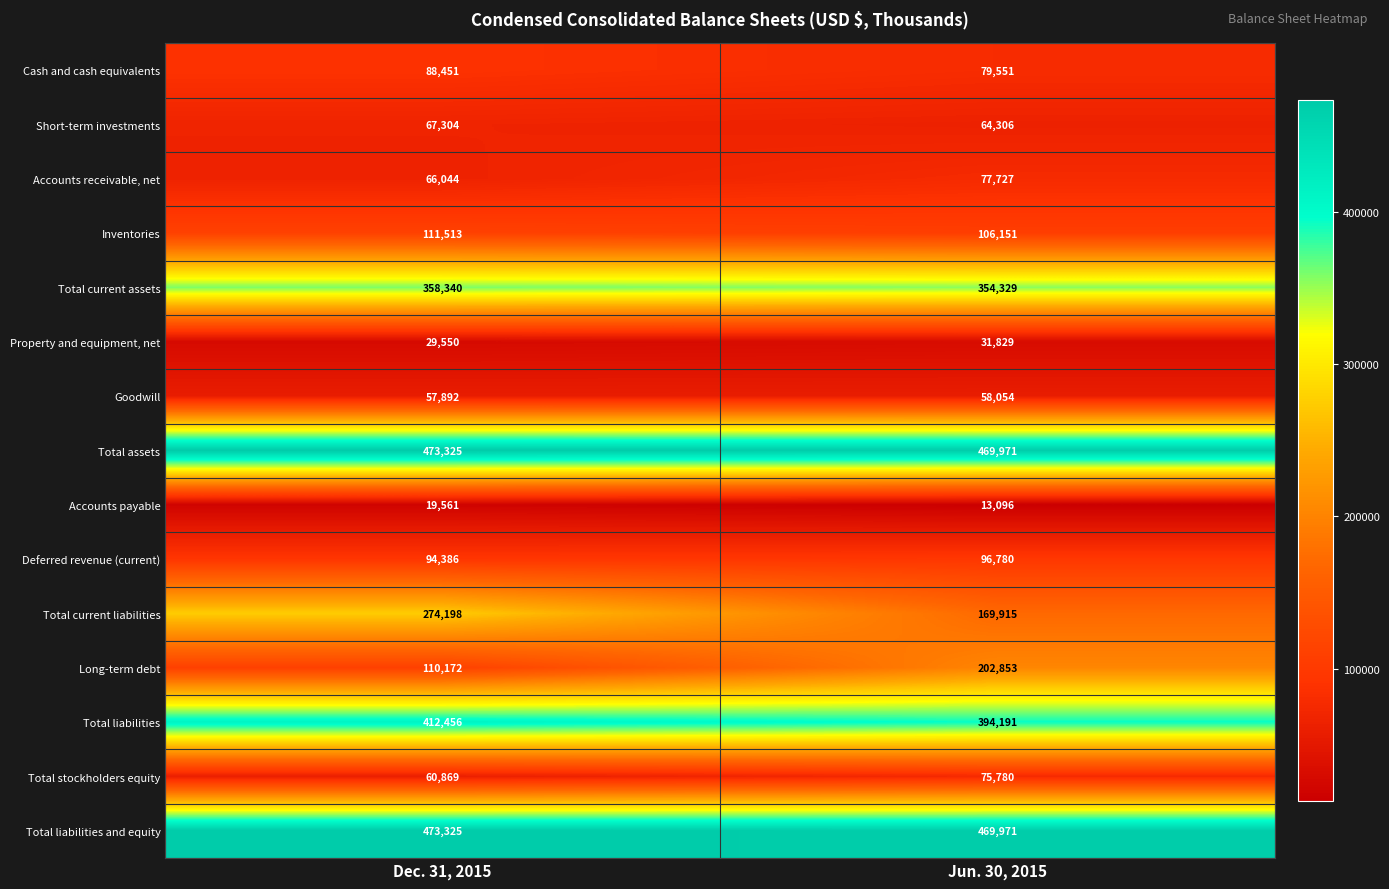

What is the sum of all Deferred revenue (current) values?

191166